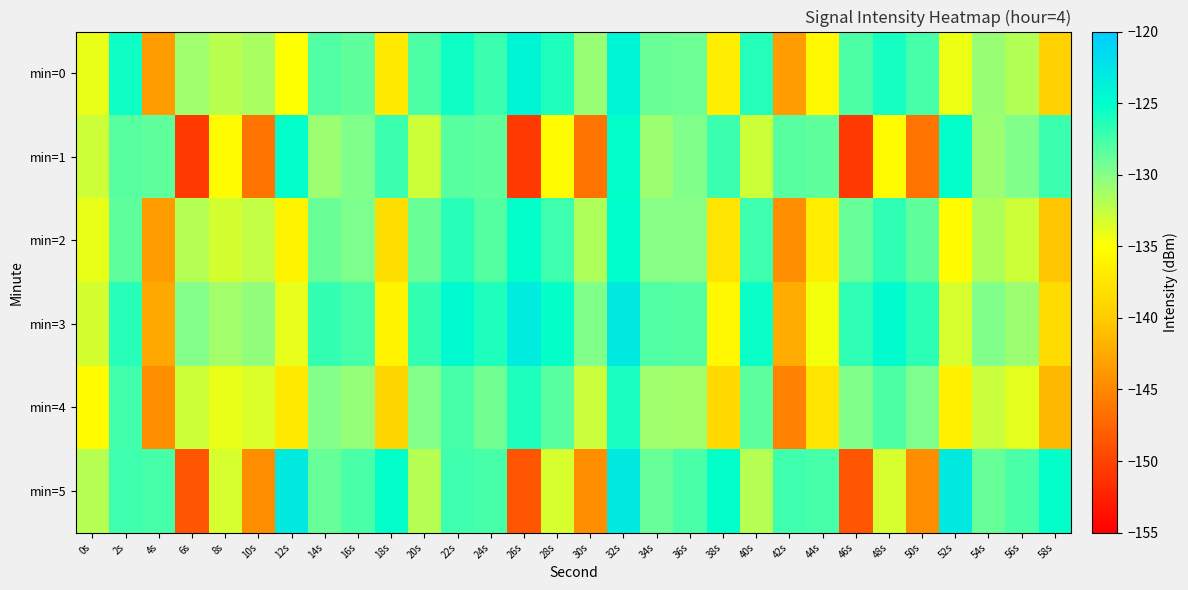

Reading left to right, what are all the values shown in this chart?

min=0: 0s=-134.2	2s=-125.5	4s=-143.5	6s=-130.9	8s=-132.1	10s=-131.5	12s=-135.0	14s=-128.0	16s=-128.6	18s=-137.1	20s=-127.9	22s=-125.5	24s=-127.2	26s=-124.1	28s=-126.3	30s=-130.7	32s=-124.0	34s=-129.0	36s=-129.1	38s=-136.6	40s=-126.4	42s=-143.4	44s=-135.6	46s=-127.8	48s=-125.8	50s=-127.6	52s=-134.3	54s=-130.7	56s=-131.9	58s=-139.4
min=1: 0s=-132.9	2s=-128.3	4s=-128.5	6s=-150.7	8s=-135.3	10s=-146.5	12s=-125.1	14s=-130.9	16s=-129.8	18s=-127.1	20s=-132.9	22s=-128.3	24s=-128.5	26s=-150.7	28s=-135.3	30s=-146.5	32s=-125.1	34s=-130.9	36s=-129.8	38s=-127.1	40s=-132.9	42s=-128.3	44s=-128.5	46s=-150.7	48s=-135.3	50s=-146.5	52s=-125.1	54s=-130.9	56s=-129.8	58s=-127.1
min=2: 0s=-134.2	2s=-128.5	4s=-143.5	6s=-131.9	8s=-133.1	10s=-132.5	12s=-136.0	14s=-129.0	16s=-129.6	18s=-138.1	20s=-128.9	22s=-126.5	24s=-128.2	26s=-125.1	28s=-127.3	30s=-131.7	32s=-125.0	34s=-130.0	36s=-130.1	38s=-137.6	40s=-127.4	42s=-144.4	44s=-136.6	46s=-128.8	48s=-126.8	50s=-128.6	52s=-135.3	54s=-131.7	56s=-132.9	58s=-140.4
min=3: 0s=-133.2	2s=-126.5	4s=-142.5	6s=-129.9	8s=-131.1	10s=-130.5	12s=-134.0	14s=-127.0	16s=-127.6	18s=-136.1	20s=-126.9	22s=-124.5	24s=-126.2	26s=-123.1	28s=-125.3	30s=-129.7	32s=-123.0	34s=-128.0	36s=-128.1	38s=-135.6	40s=-125.4	42s=-142.4	44s=-134.6	46s=-126.8	48s=-124.8	50s=-126.6	52s=-133.3	54s=-129.7	56s=-130.9	58s=-138.4
min=4: 0s=-135.2	2s=-127.5	4s=-144.5	6s=-132.9	8s=-134.1	10s=-133.5	12s=-137.0	14s=-130.0	16s=-130.6	18s=-139.1	20s=-129.9	22s=-127.5	24s=-129.2	26s=-126.1	28s=-128.3	30s=-132.7	32s=-126.0	34s=-131.0	36s=-131.1	38s=-138.6	40s=-128.4	42s=-145.4	44s=-137.6	46s=-129.8	48s=-127.8	50s=-129.6	52s=-136.3	54s=-132.7	56s=-133.9	58s=-141.4
min=5: 0s=-131.9	2s=-127.3	4s=-127.5	6s=-148.7	8s=-133.3	10s=-144.5	12s=-123.1	14s=-128.9	16s=-127.8	18s=-125.1	20s=-131.9	22s=-127.3	24s=-127.5	26s=-148.7	28s=-133.3	30s=-144.5	32s=-123.1	34s=-128.9	36s=-127.8	38s=-125.1	40s=-131.9	42s=-127.3	44s=-127.5	46s=-148.7	48s=-133.3	50s=-144.5	52s=-123.1	54s=-128.9	56s=-127.8	58s=-125.1